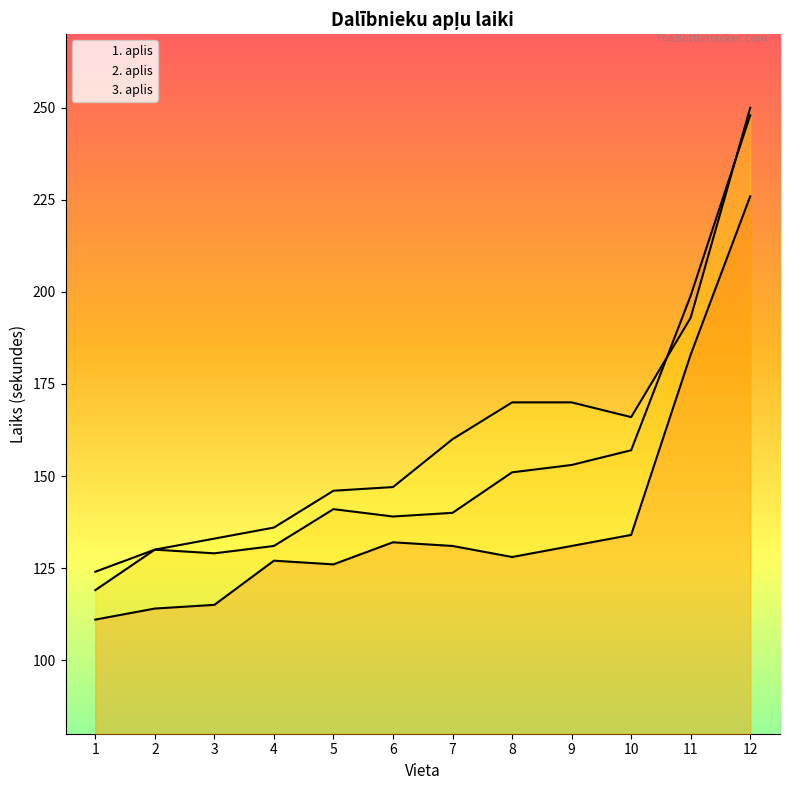

True or false: 1. aplis has more than 1 points higher than both neighbors.

True